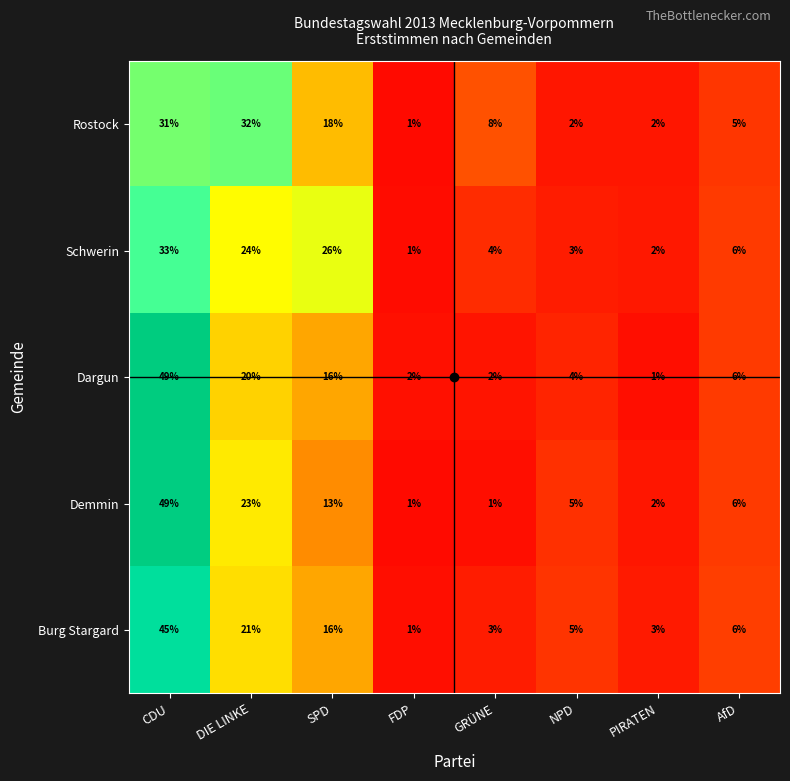

At which label does Schwerin reach its minimum?

FDP